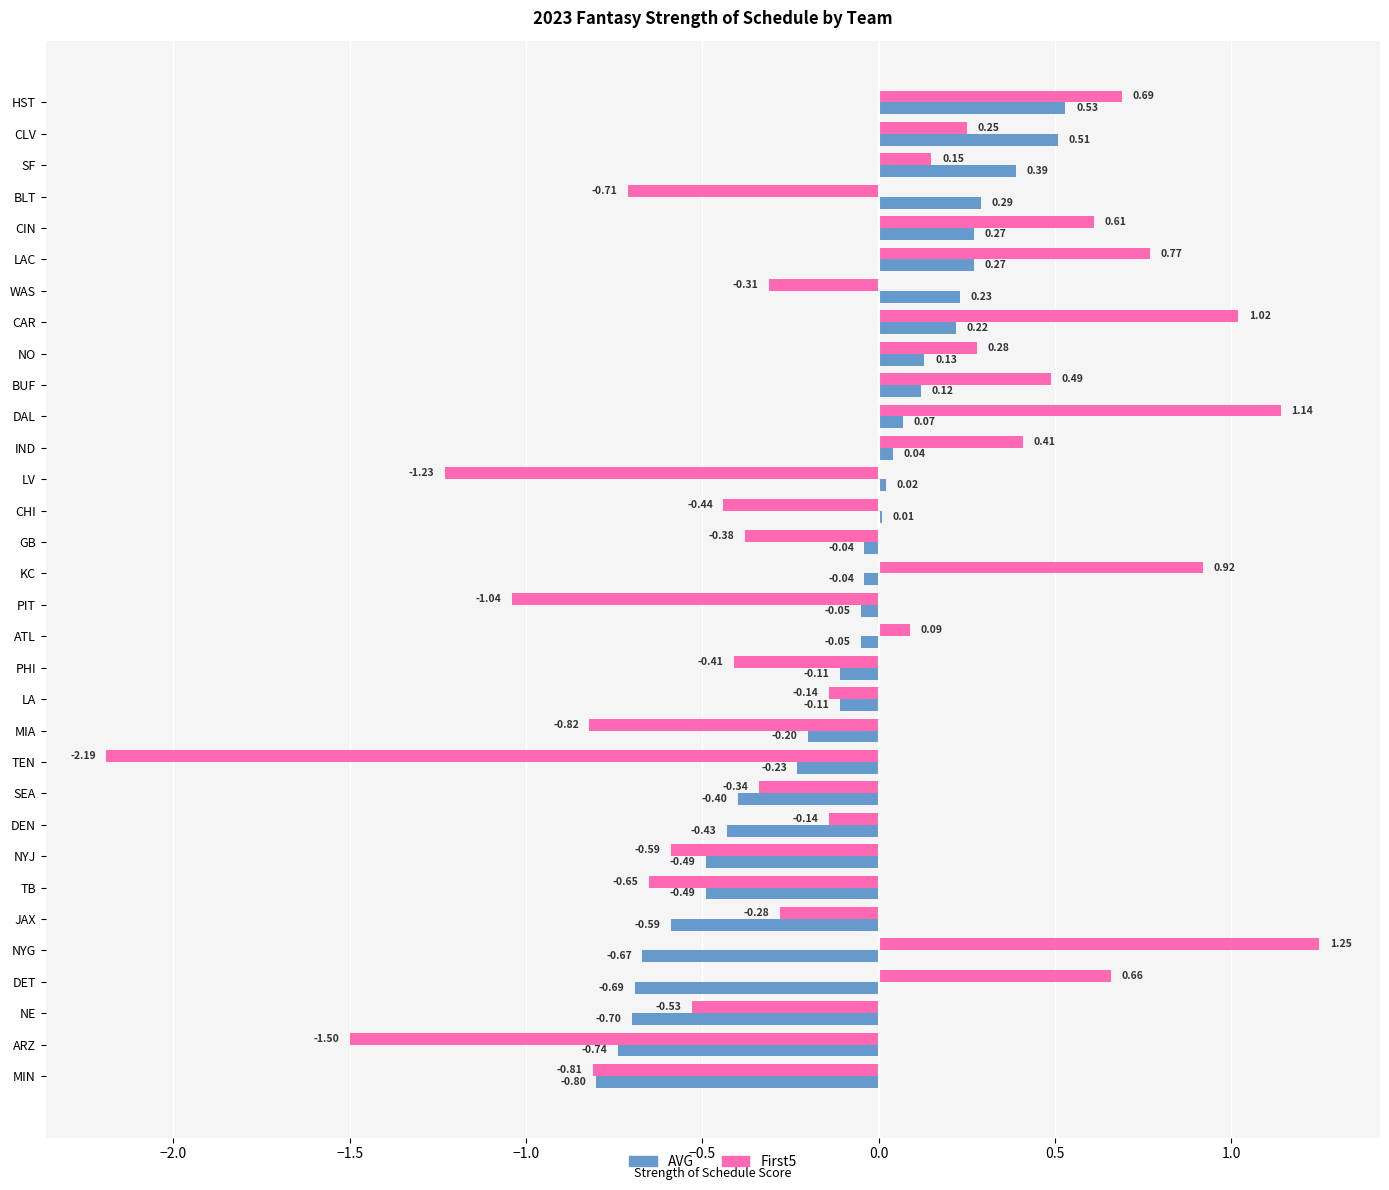

At which label is AVG closest to 0?

CHI